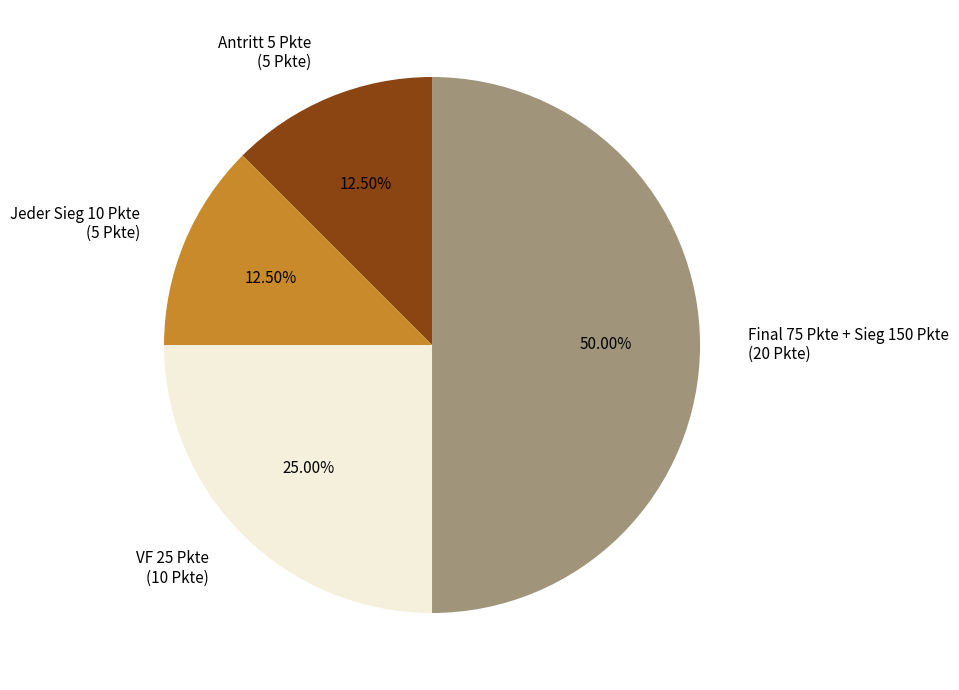

Combined, do VF 25 Pkte (10 Pkte) and Final 75 Pkte + Sieg 150 Pkte (20 Pkte) account for over 50%?

Yes